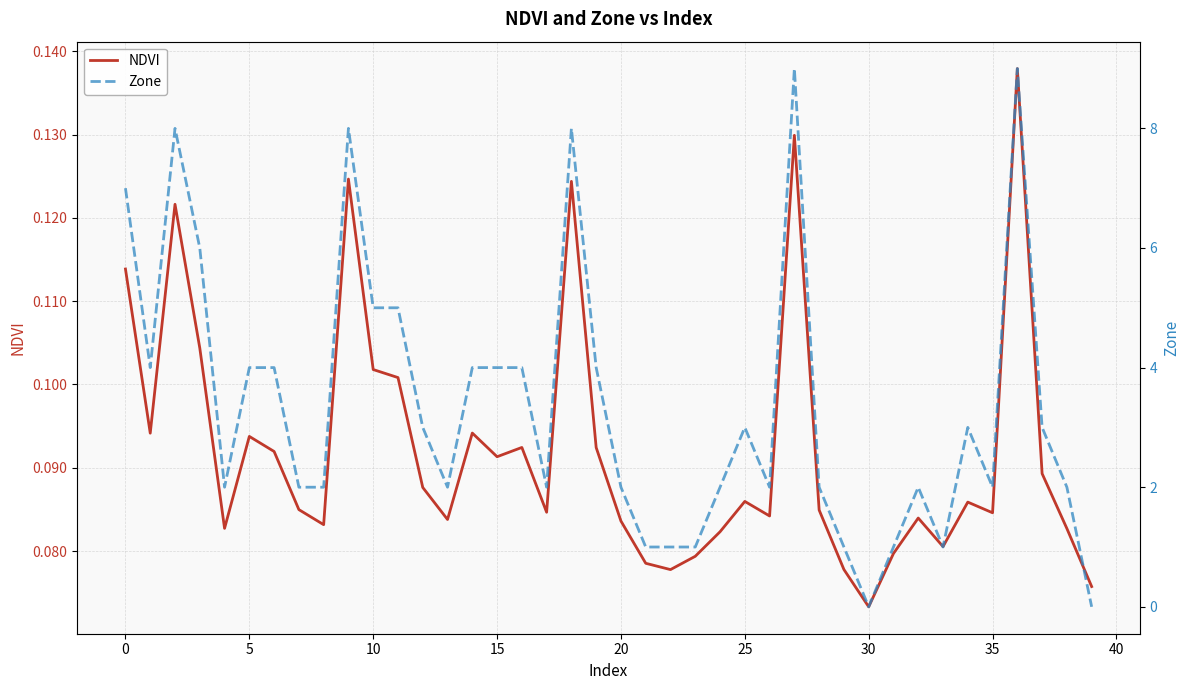

At which label is NDVI closest to 0?

30